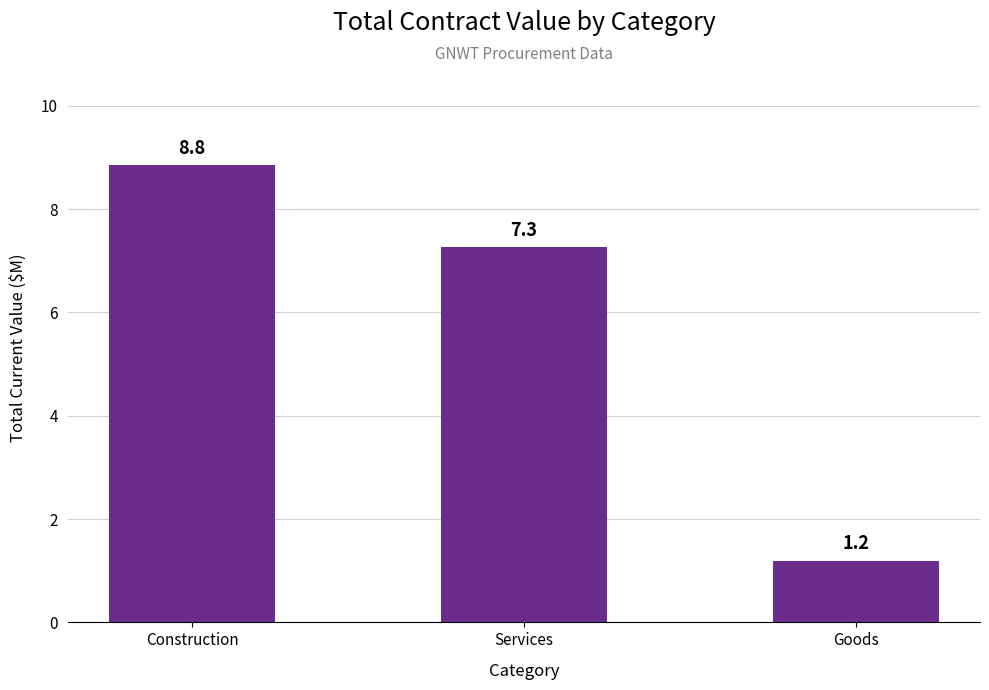

What is the difference between the maximum and minimum values?

7.6